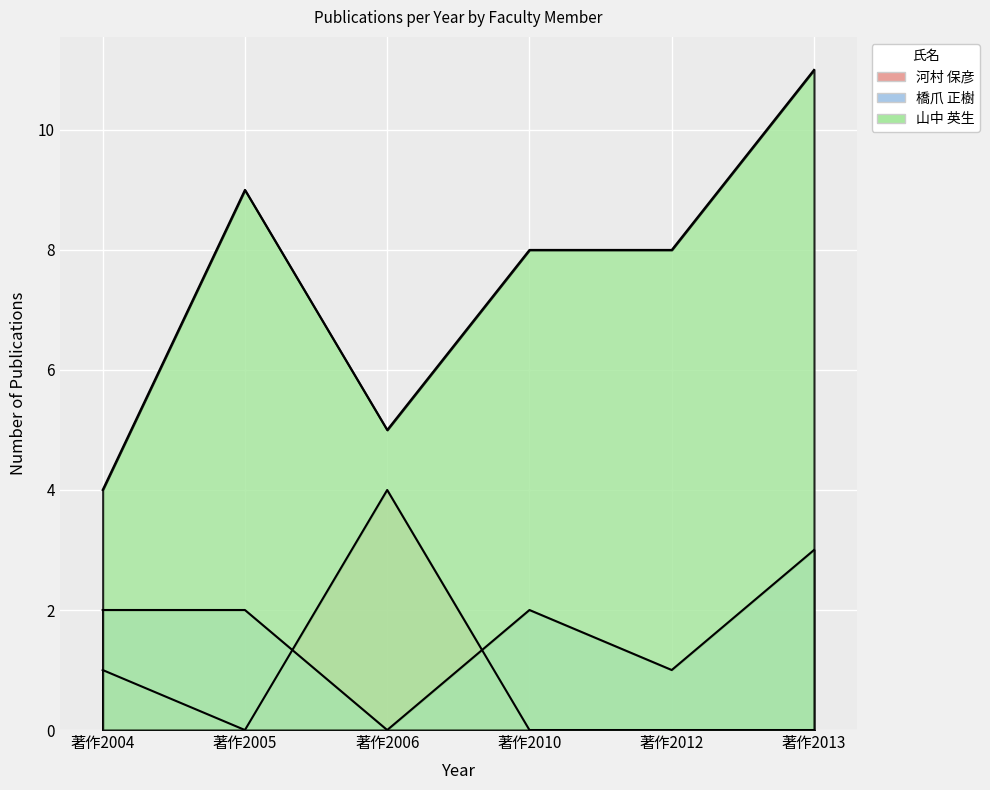

How many distinct data groups are displayed?

3